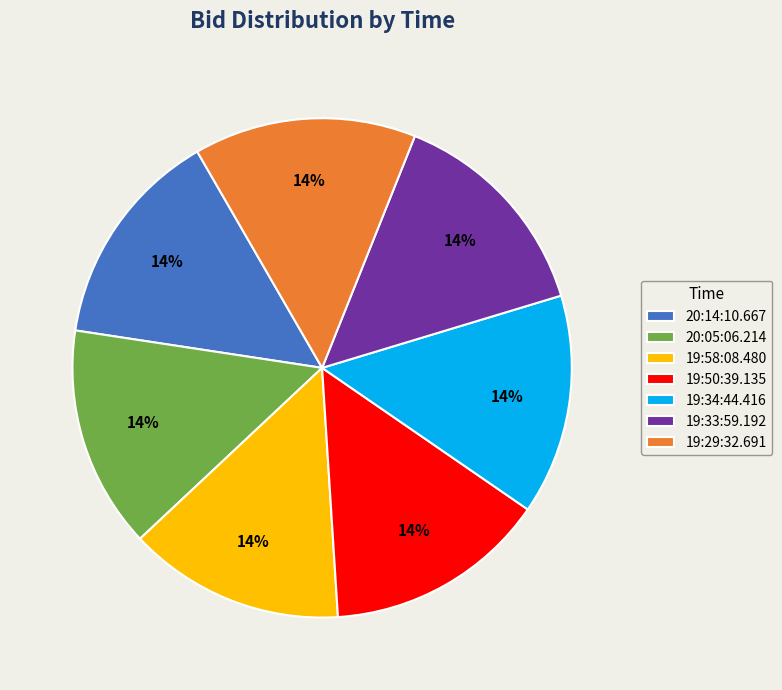

Does any single category account for the majority?

No